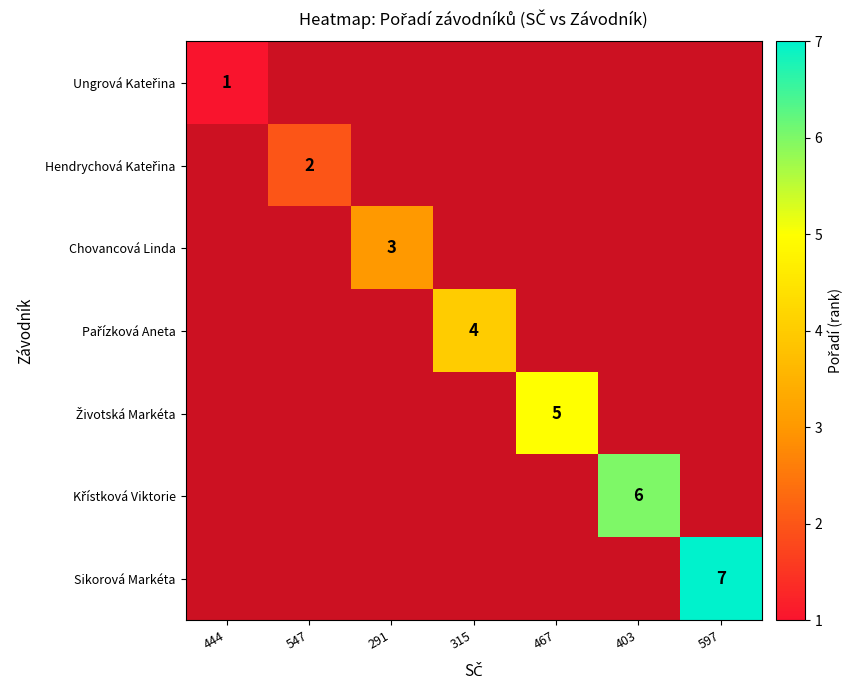

Is it true that Sikorová Markéta equals 7 at 597?

True